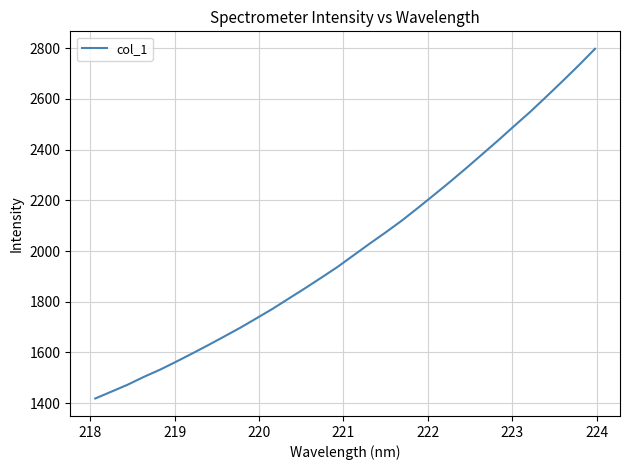

What is the difference between the maximum and minimum values?

1379.0